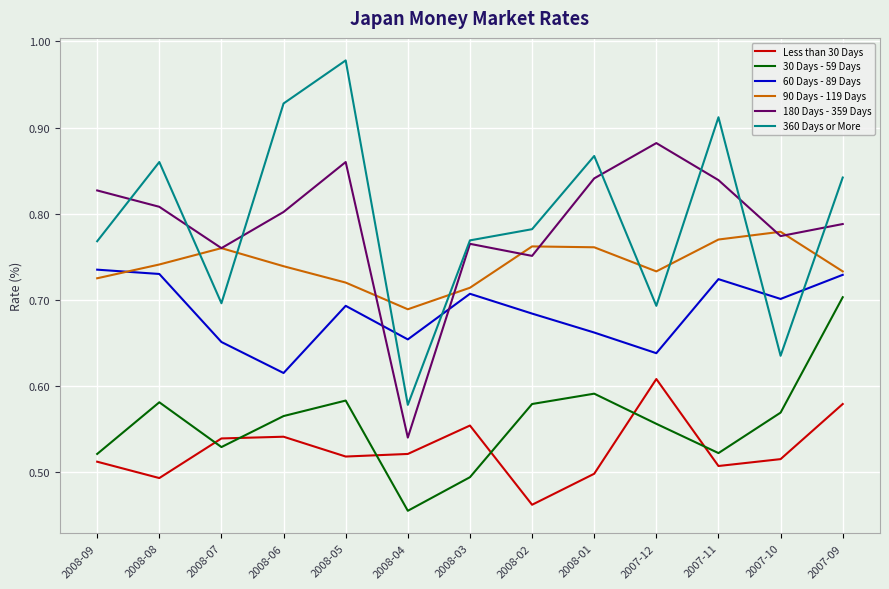

How many series are shown in this chart?

6